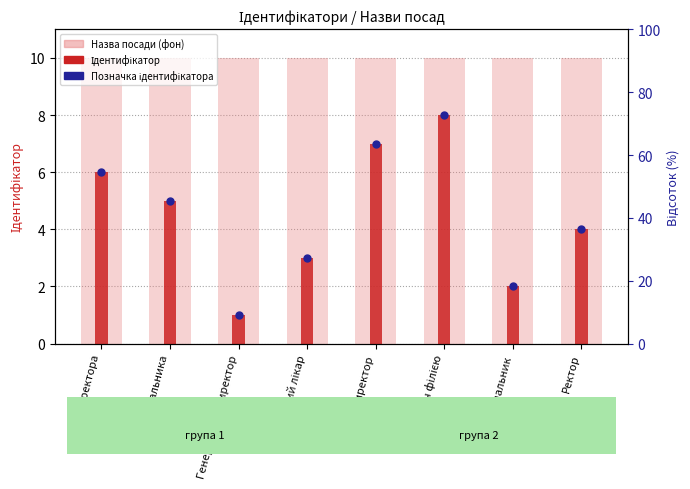

Is the value of Назва посади (фон) at В.о. директора greater than the value of Позначка ідентифікатора at Головний лікар?

Yes